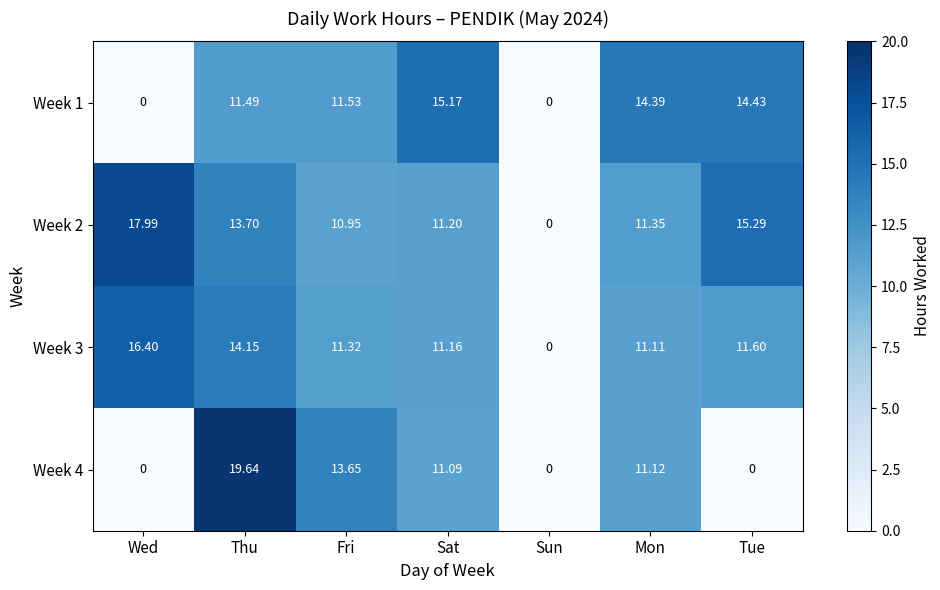

At which category is the sum across all series the highest?

Thu